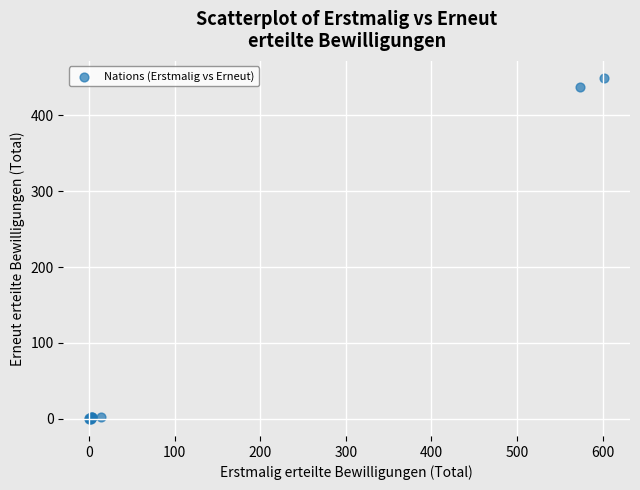

What Y value in the scatter plot is closest to 224?

437